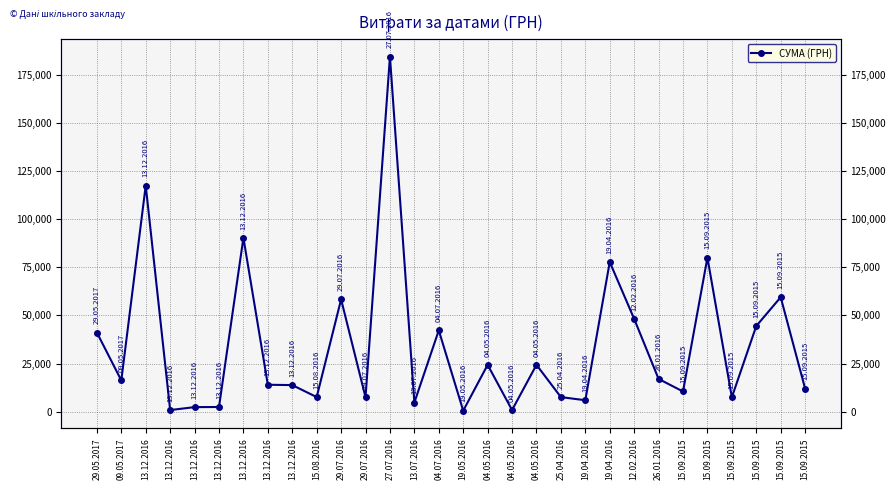

At which category does the data reach its first local valley?

09.05.2017